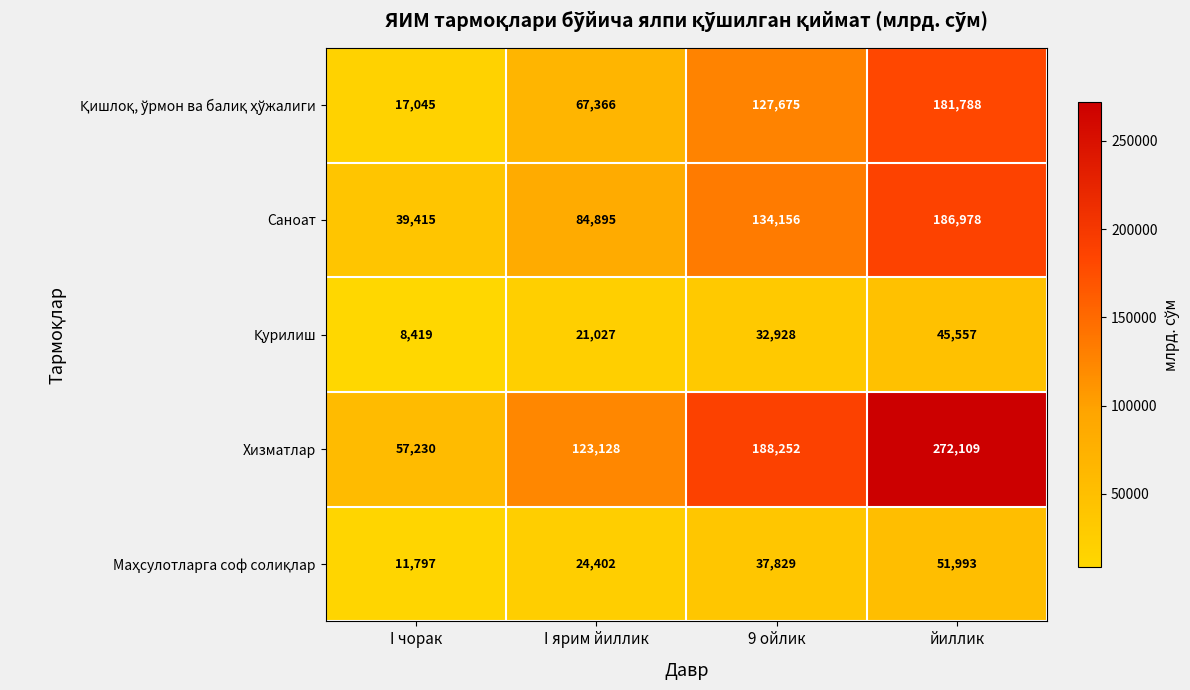

Which series changed the most between I чорак and йиллик?

Хизматлар